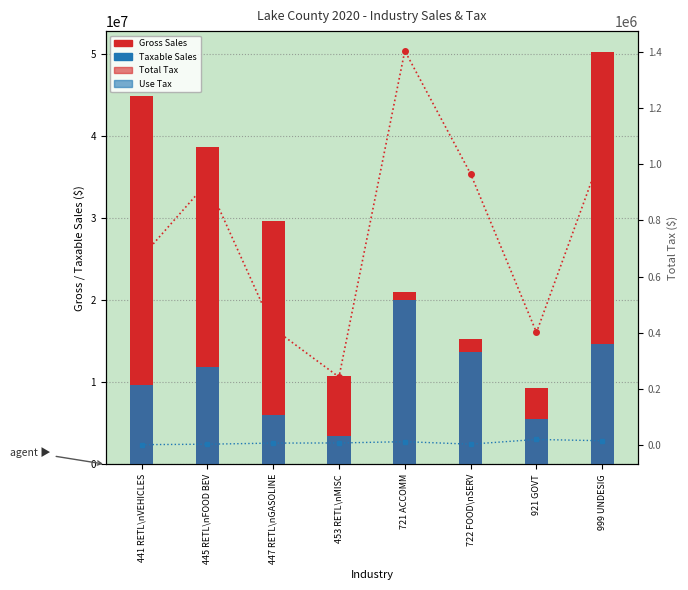

What is the difference between the maximum and minimum values in the Total Tax series?

1163339